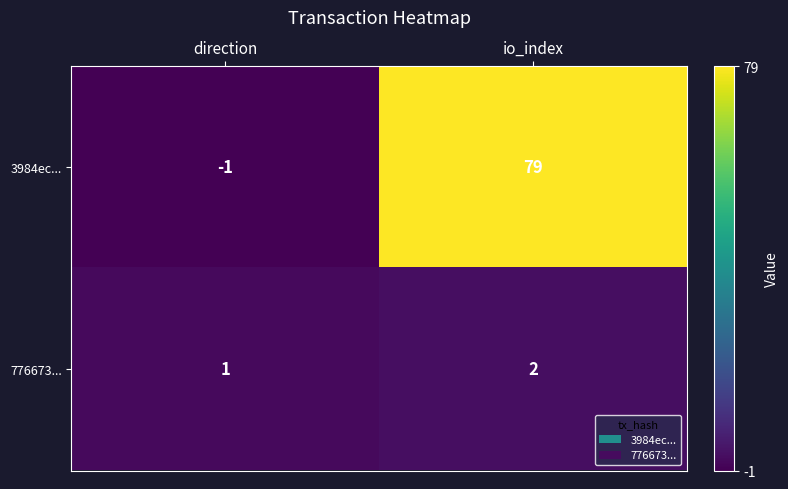

Which series has the largest total across all categories?

3984ec...